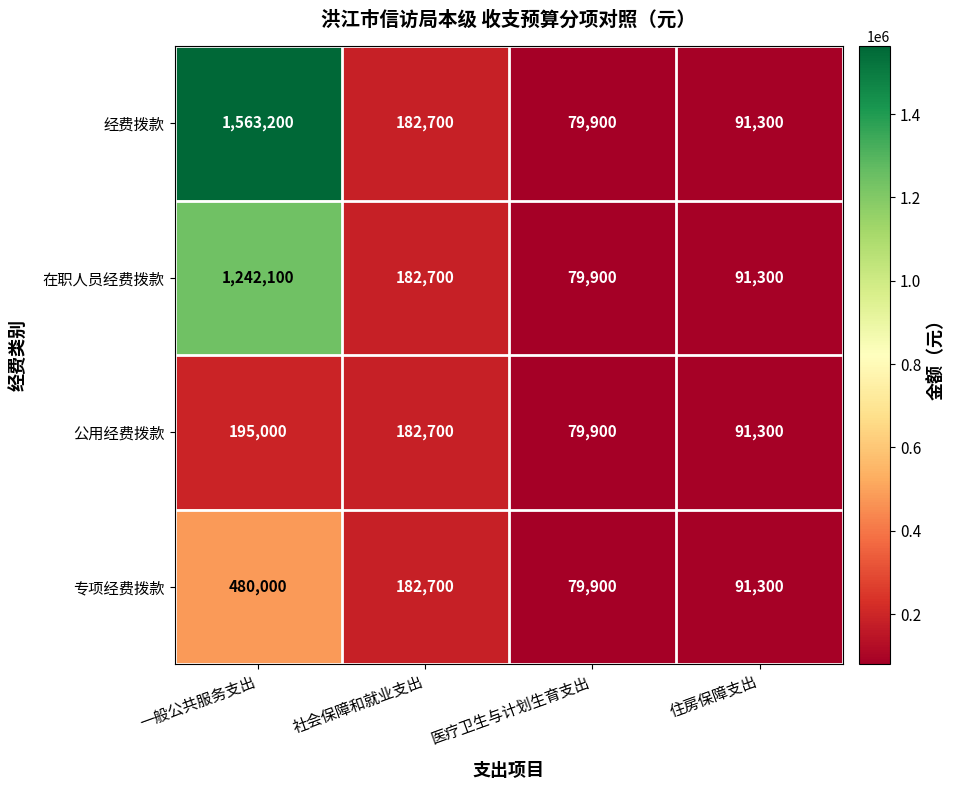

What is the difference between the 经费拨款 values at 医疗卫生与计划生育支出 and 一般公共服务支出?

1483300